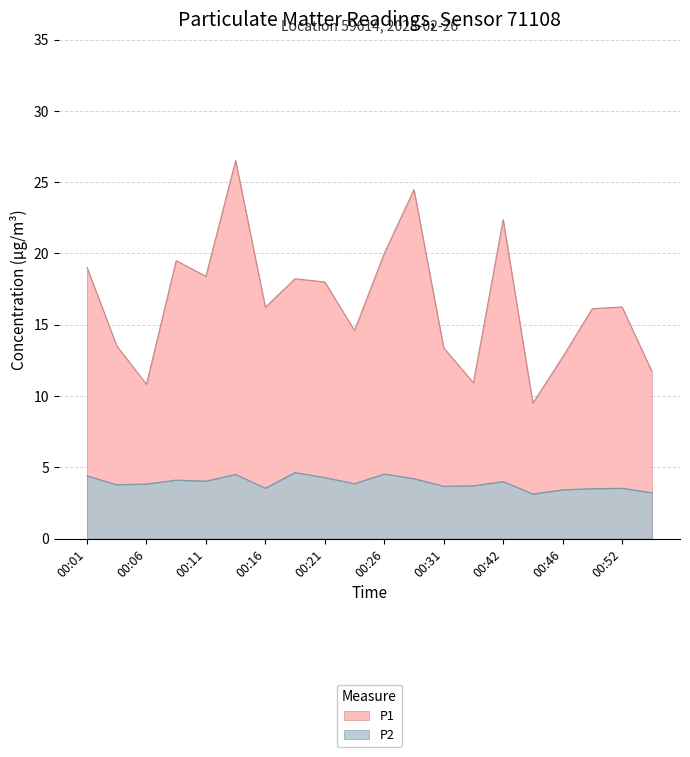

What is the spread (max minus min) of values at 00:16?

12.7